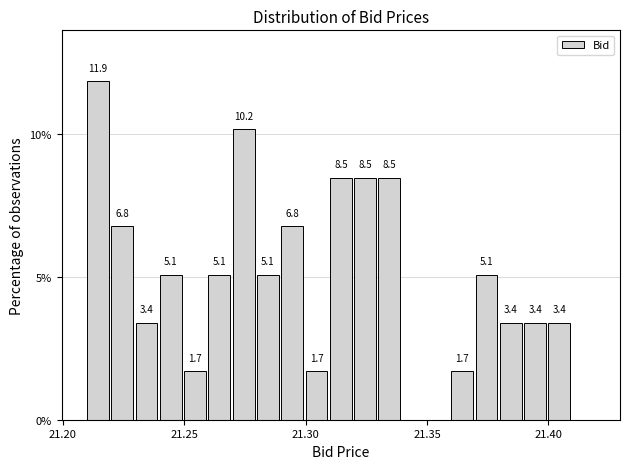

Around what value on the x-axis is the tallest bar? Give the approximate position of its centre, as read against the axis.

21.215